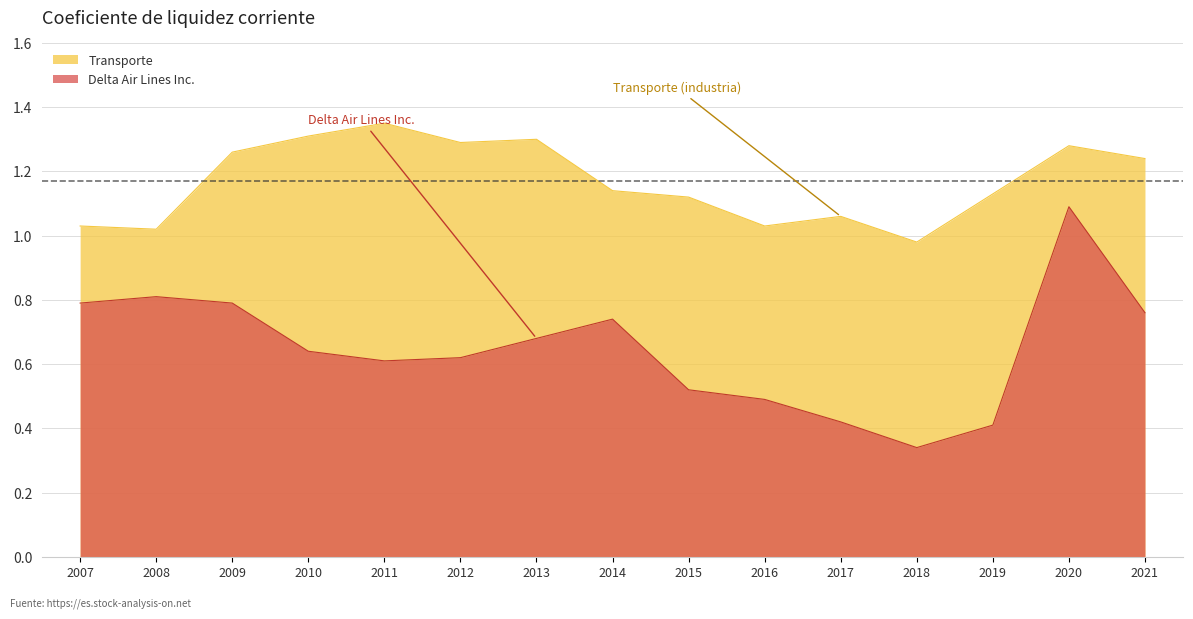

True or false: Transporte and Delta Air Lines Inc. cross at least once.

False